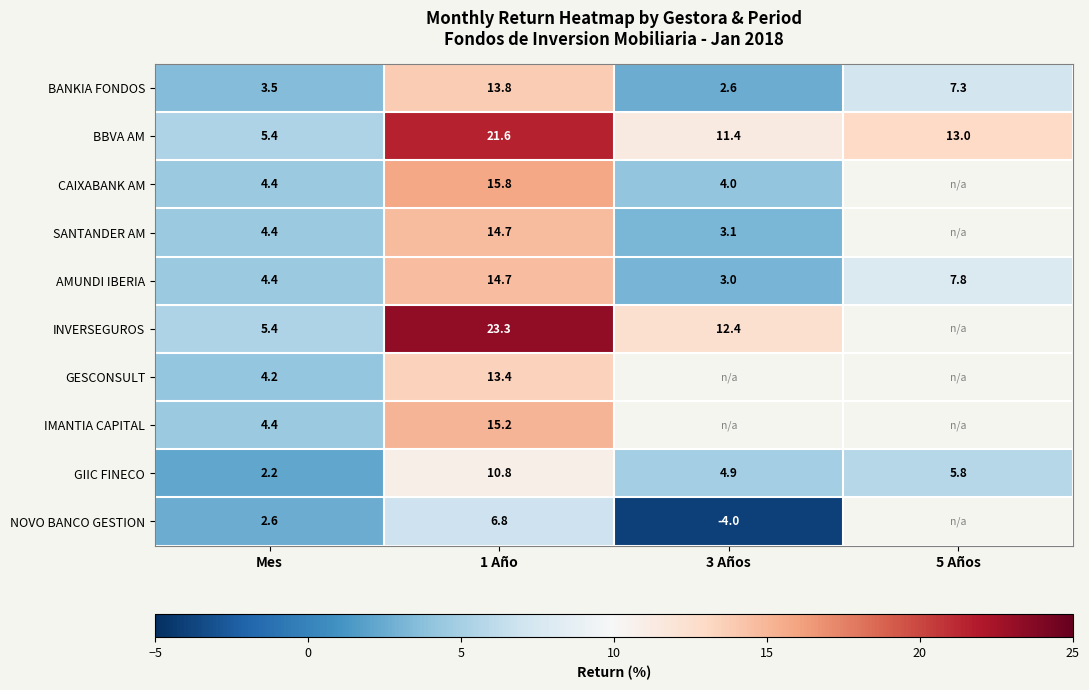

Which series changed the most between Mes and 1 Año?

INVERSEGUROS